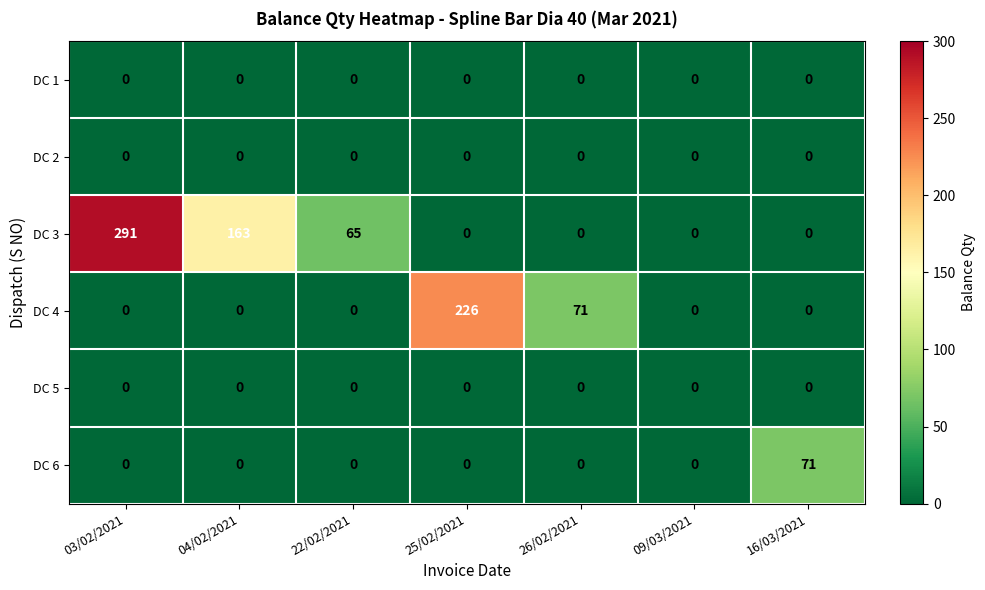

What is the maximum value shown in the chart?

291